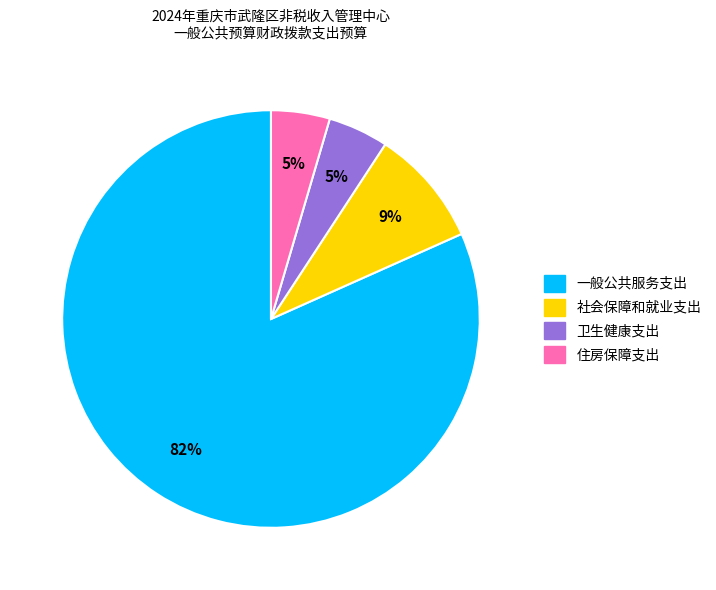

To the nearest percent, what portion does 卫生健康支出 represent?

5%